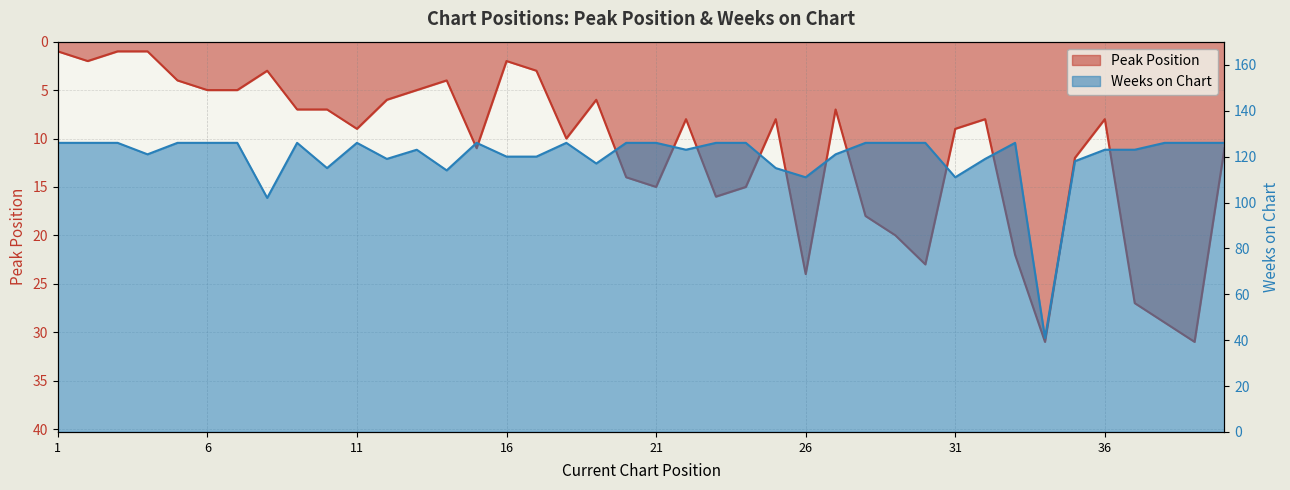

What is the maximum value shown in the chart?

126